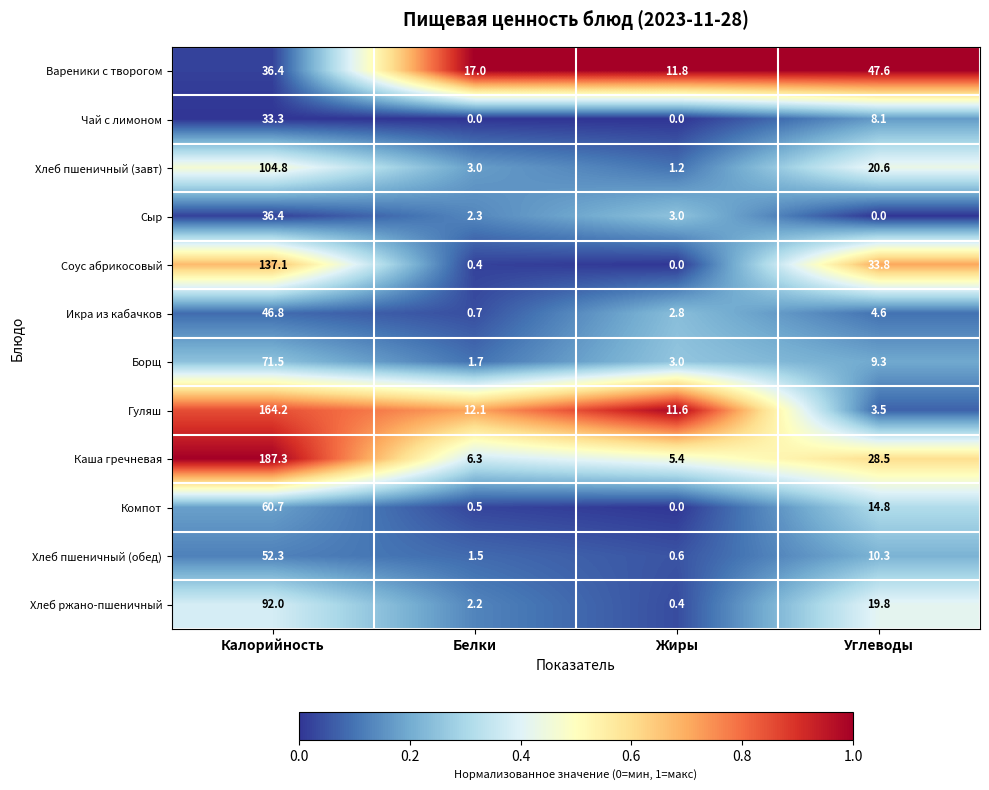

The Чай с лимоном series shows 0.0 at Жиры. True or false?

True